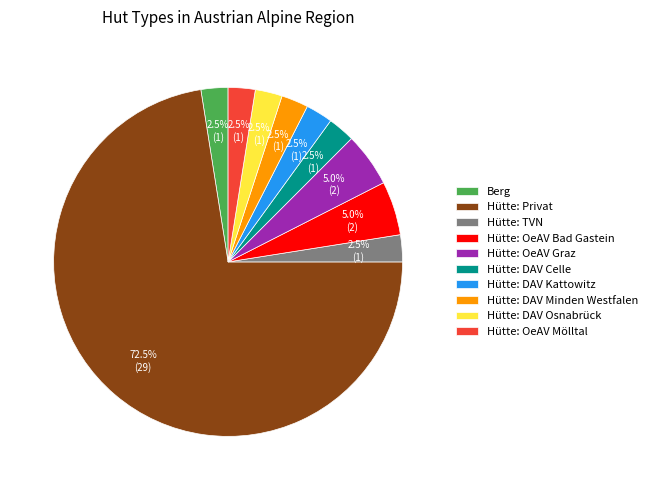

Count the number of slices in the pie.

10